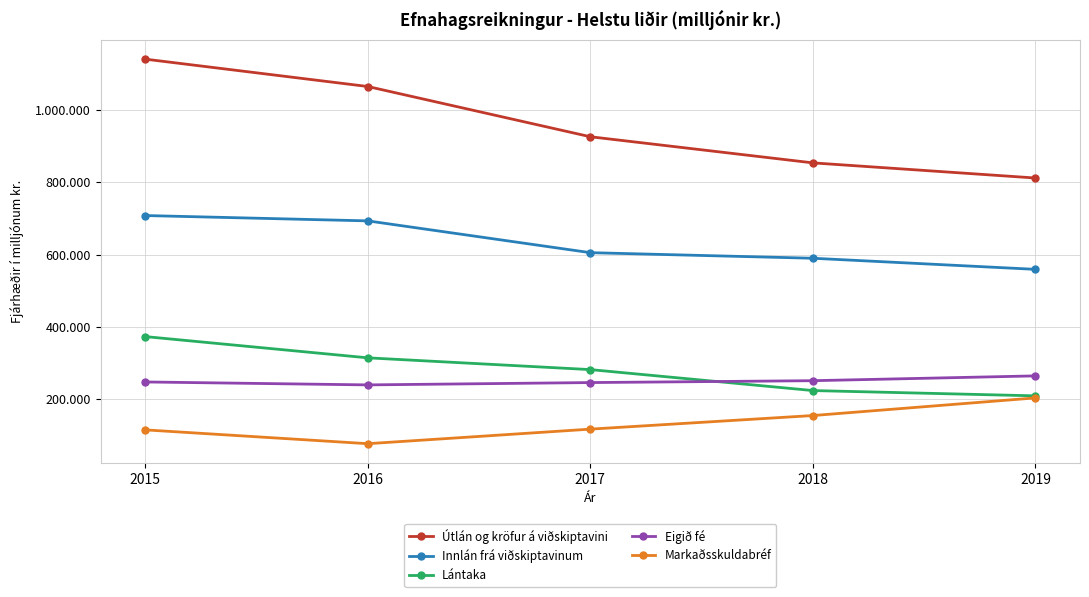

Rank the series by their maximum value, from lowest to highest.

Markaðsskuldabréf, Eigið fé, Lántaka, Innlán frá viðskiptavinum, Útlán og kröfur á viðskiptavini